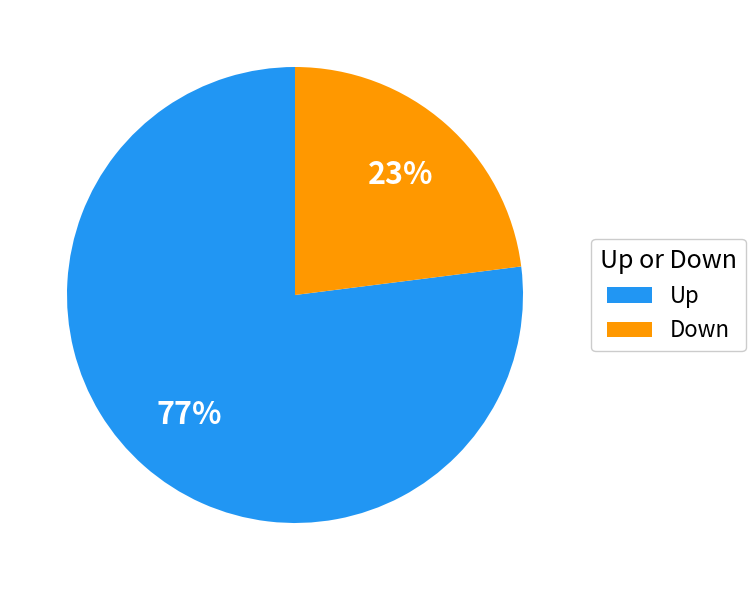

Is there a majority slice in this chart?

Yes